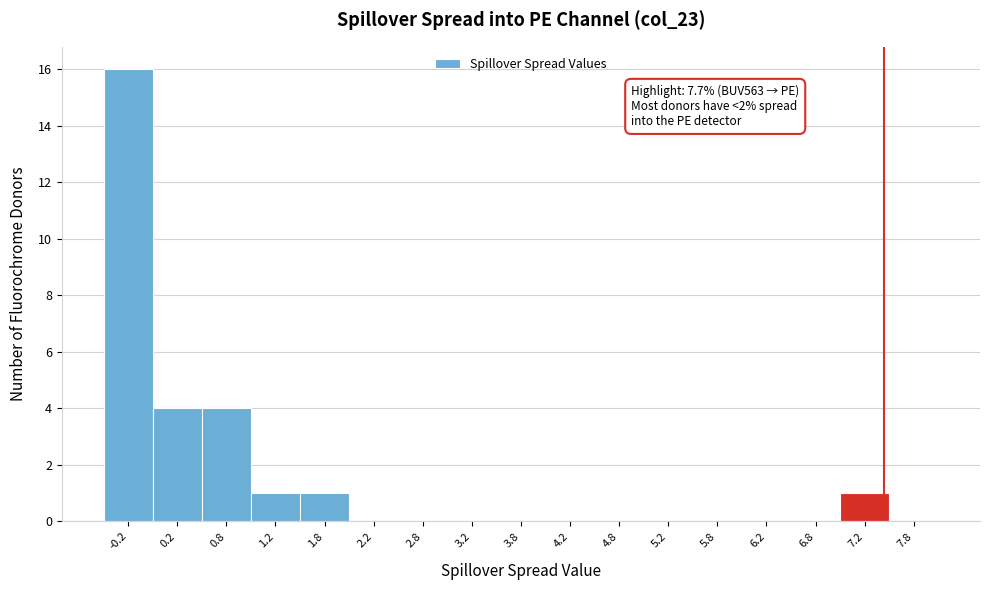

Reading right to left, what are all the values shown in this chart?

7.8=0	7.2=1	6.8=0	6.2=0	5.8=0	5.2=0	4.8=0	4.2=0	3.8=0	3.2=0	2.8=0	2.2=0	1.8=1	1.2=1	0.8=4	0.2=4	-0.2=16